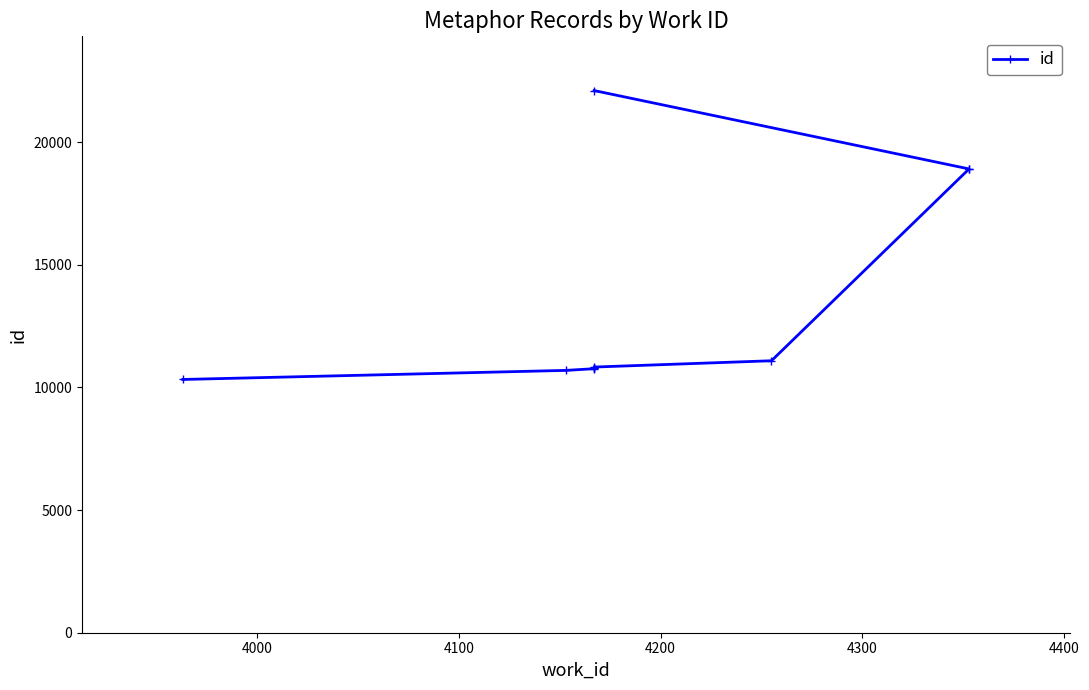

What is the sum of all values?

135179